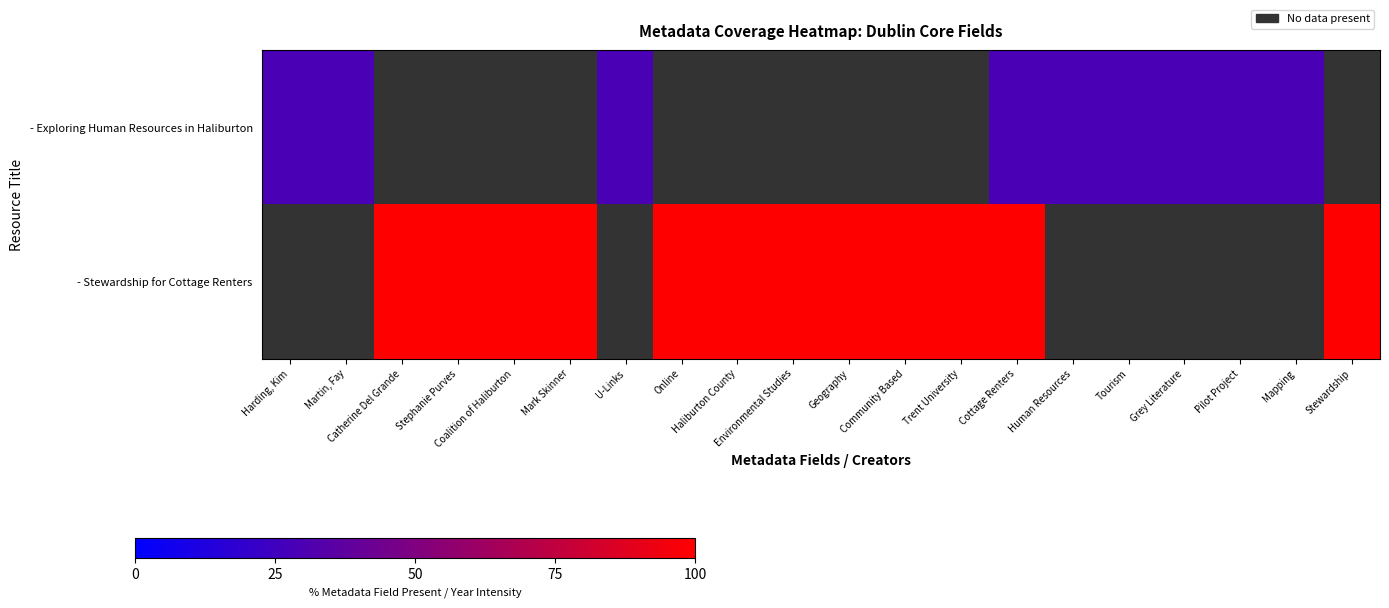

At which category does the chart reach its minimum across all series?

Harding, Kim